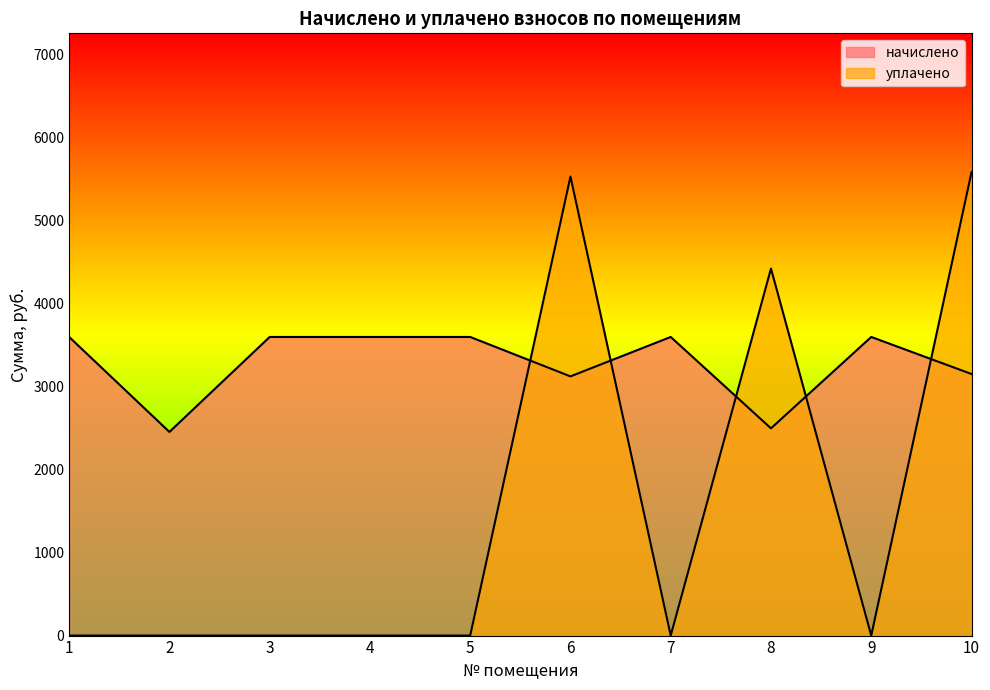

Rank the series by their average value, from highest to lowest.

начислено, уплачено